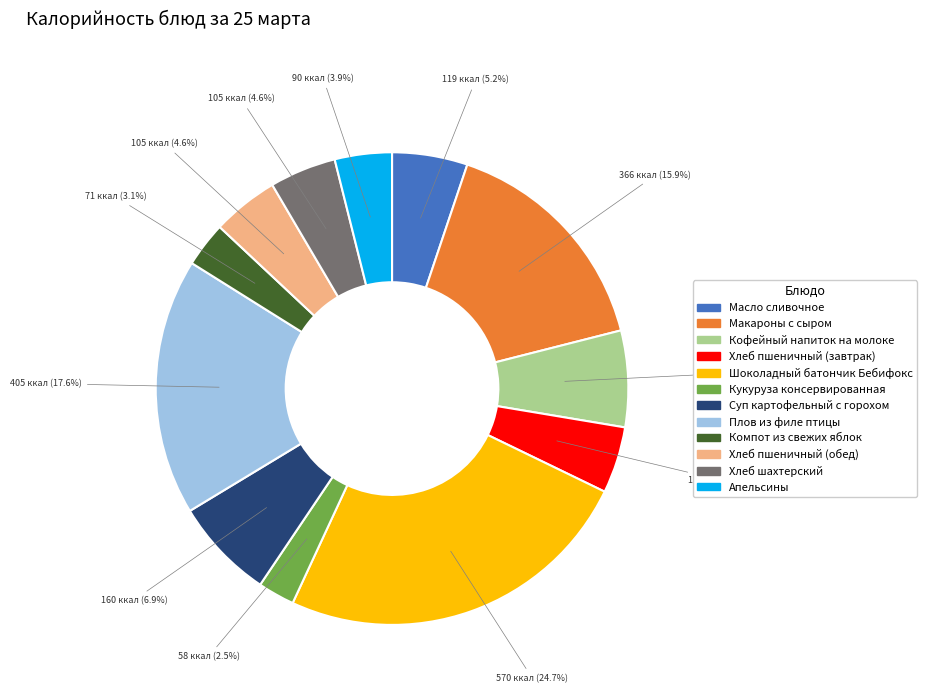

Between Суп картофельный с горохом and Апельсины, which is larger?

Суп картофельный с горохом